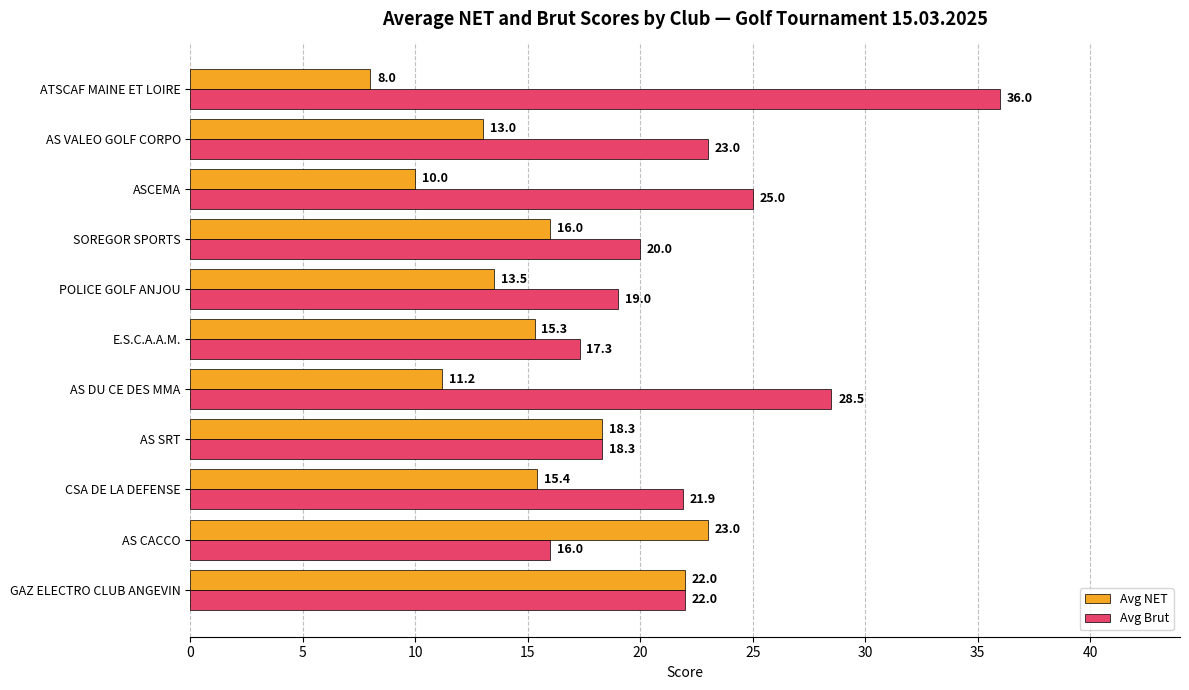

What is the lowest value of the Avg Brut series?

16.0